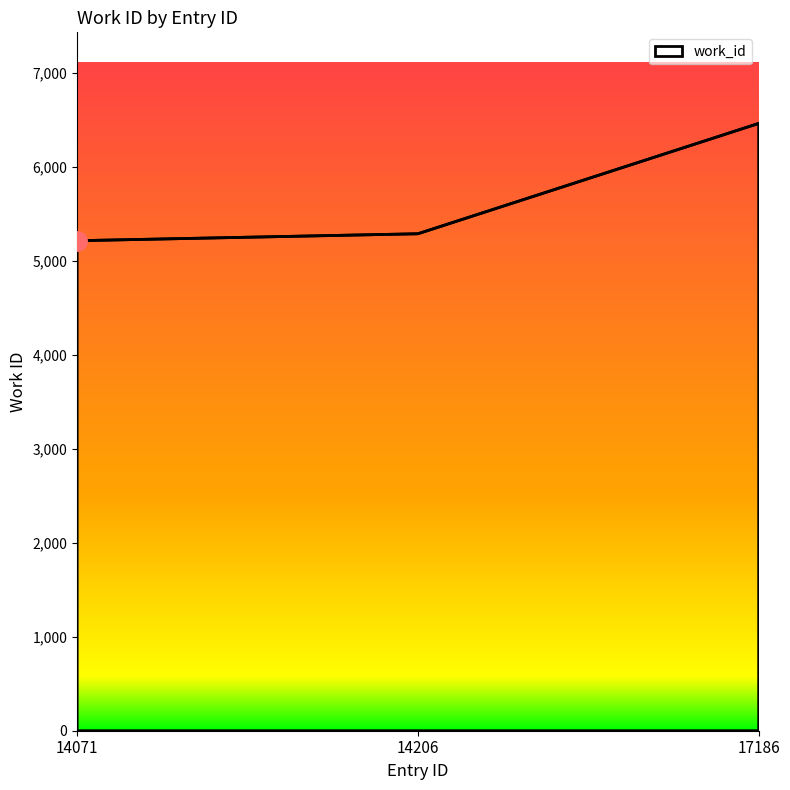

How many series are shown in this chart?

1